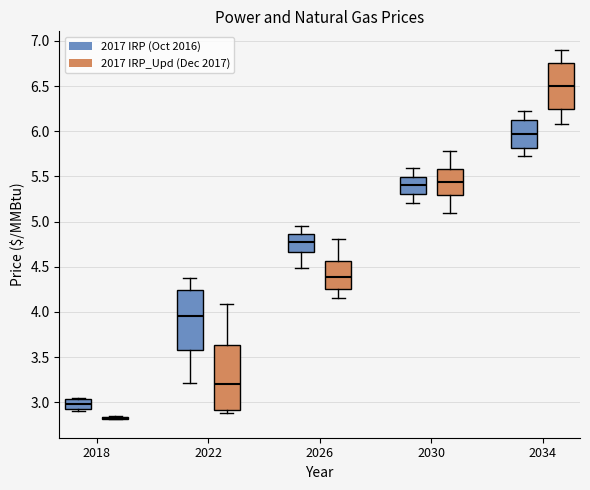

Reading left to right, read every box against the y-axis: the position of its median line, the range the box covers, and the ends of its whiskers. The values are not printed on the chart, so give them approximately, as read against the axis.

2018 (2017 IRP (Oct 2016)): median 3.00, box 2.90 to 3.05, whiskers 2.90 to 3.05
2018 (2017 IRP_Upd (Dec 2017)): box collapsed to a line at 2.80, whiskers 2.80 to 2.85
2022 (2017 IRP (Oct 2016)): median 3.95, box 3.60 to 4.25, whiskers 3.20 to 4.40
2022 (2017 IRP_Upd (Dec 2017)): median 3.20, box 2.90 to 3.65, whiskers 2.90 (just below the box's lower edge) to 4.10
2026 (2017 IRP (Oct 2016)): median 4.80, box 4.65 to 4.85, whiskers 4.50 to 4.95
2026 (2017 IRP_Upd (Dec 2017)): median 4.40, box 4.25 to 4.55, whiskers 4.15 to 4.80
2030 (2017 IRP (Oct 2016)): median 5.40, box 5.30 to 5.50, whiskers 5.20 to 5.60
2030 (2017 IRP_Upd (Dec 2017)): median 5.45, box 5.30 to 5.60, whiskers 5.10 to 5.80
2034 (2017 IRP (Oct 2016)): median 5.95, box 5.80 to 6.15, whiskers 5.70 to 6.25
2034 (2017 IRP_Upd (Dec 2017)): median 6.50, box 6.25 to 6.75, whiskers 6.10 to 6.90